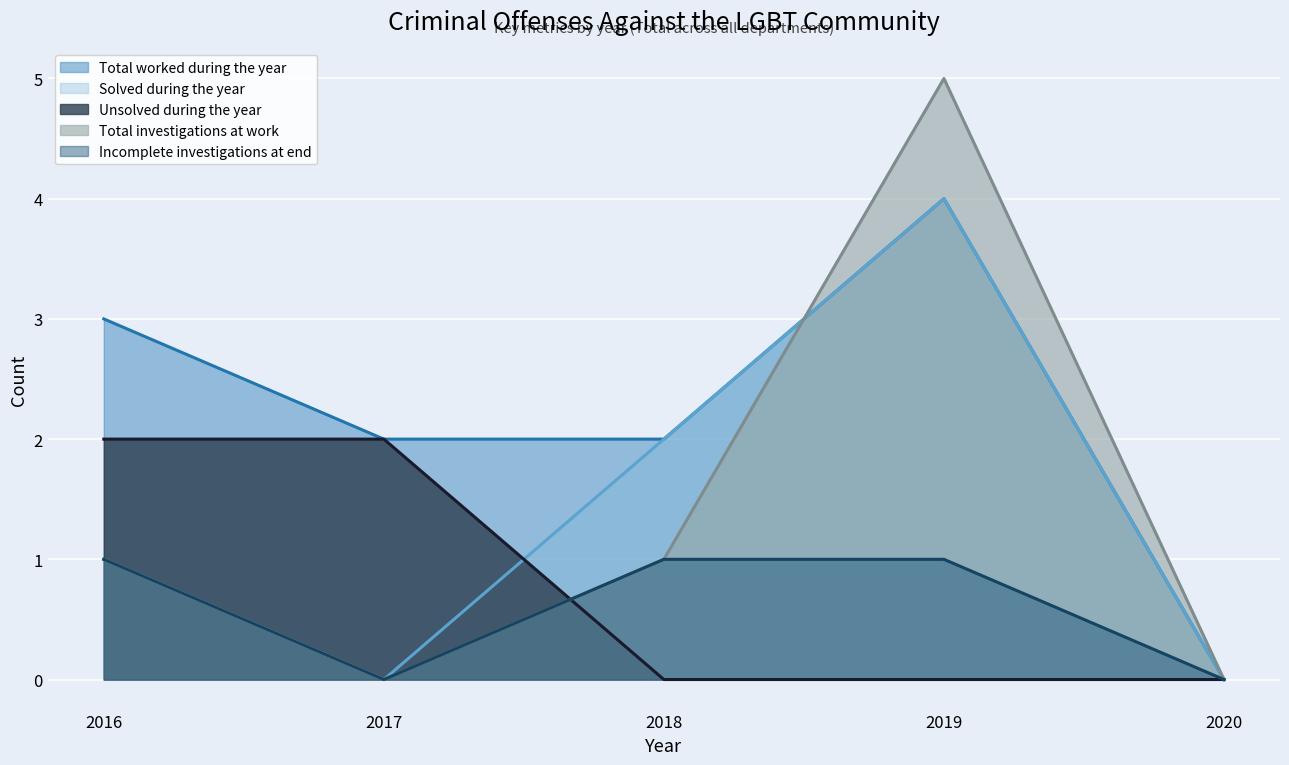

How many interior local valleys does the Incomplete investigations at end series have?

1